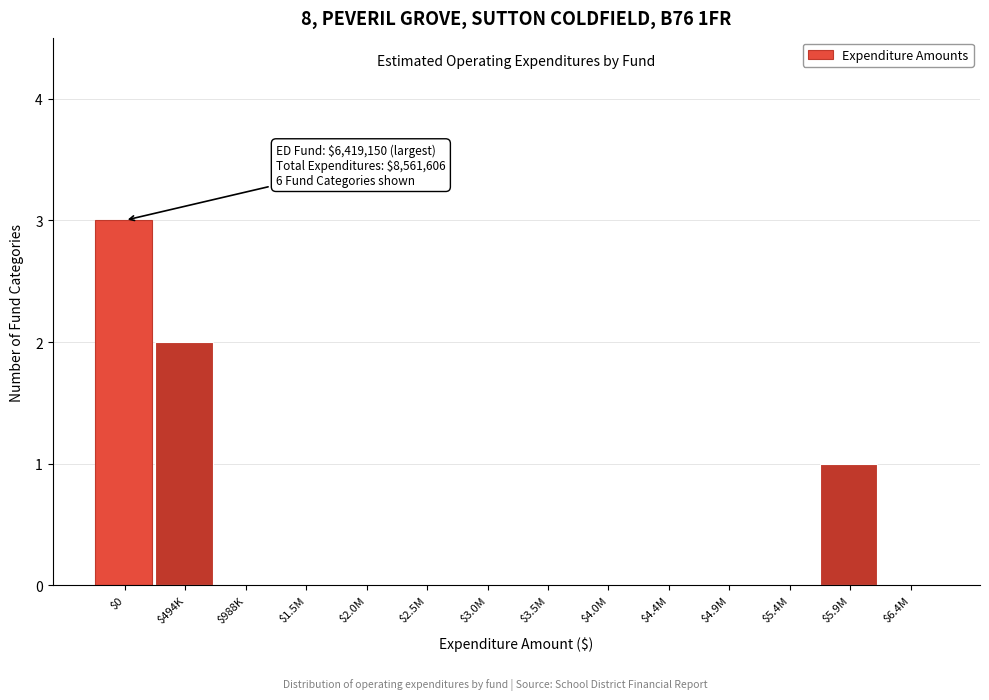

What is the greatest value displayed?

3